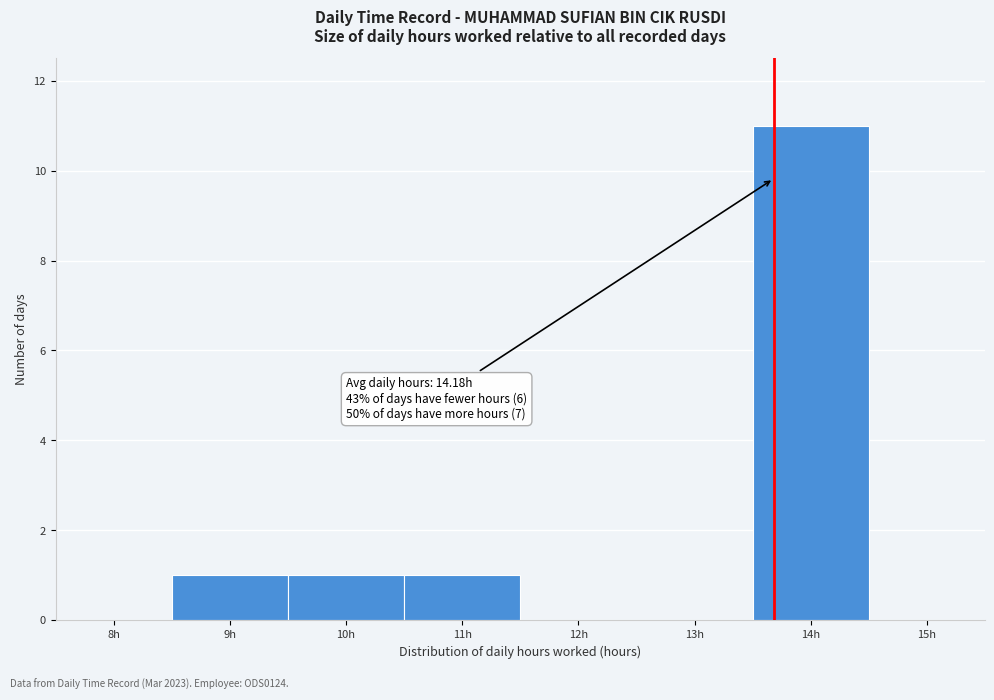

Reading left to right, list all the values displayed in this chart.

8h=0	9h=1	10h=1	11h=1	12h=0	13h=0	14h=11	15h=0